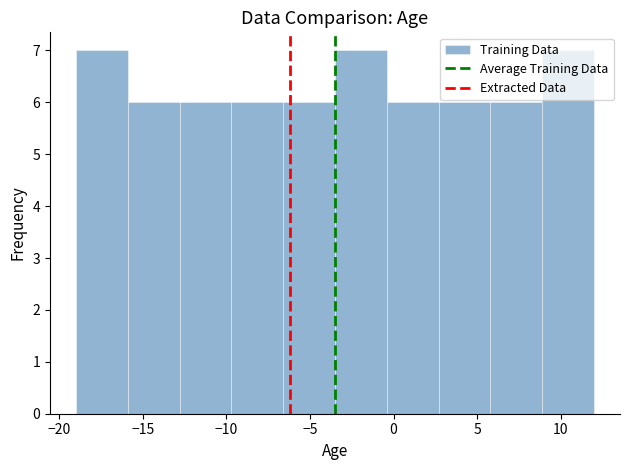

Reading left to right, list every bar in this chart as the range it spans on the x-axis followed by its height. Neither the bar edges nor the heights are printed on the chart, so give them approximately, as read against the axes.

-19.0 to -15.9: 7
-15.9 to -12.8: 6
-12.8 to -9.7: 6
-9.7 to -6.6: 6
-6.6 to -3.5: 6
-3.5 to -0.4: 7
-0.4 to 2.7: 6
2.7 to 5.8: 6
5.8 to 8.9: 6
8.9 to 12.0: 7